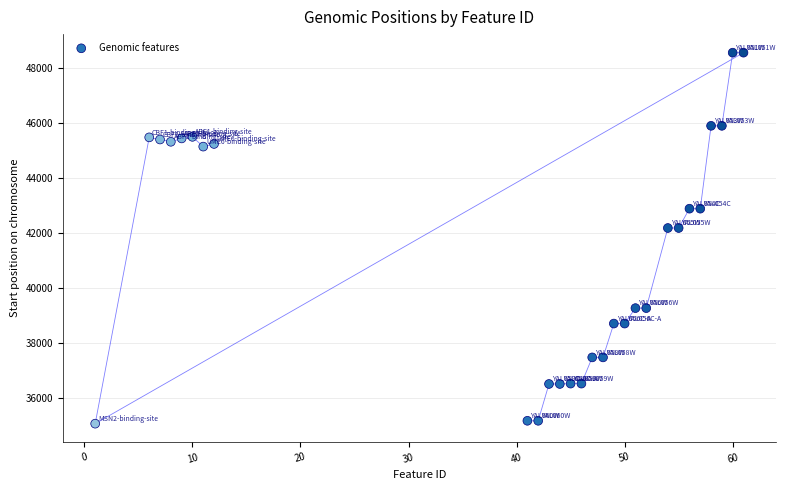

What is the range of X values (max minus min)?

60